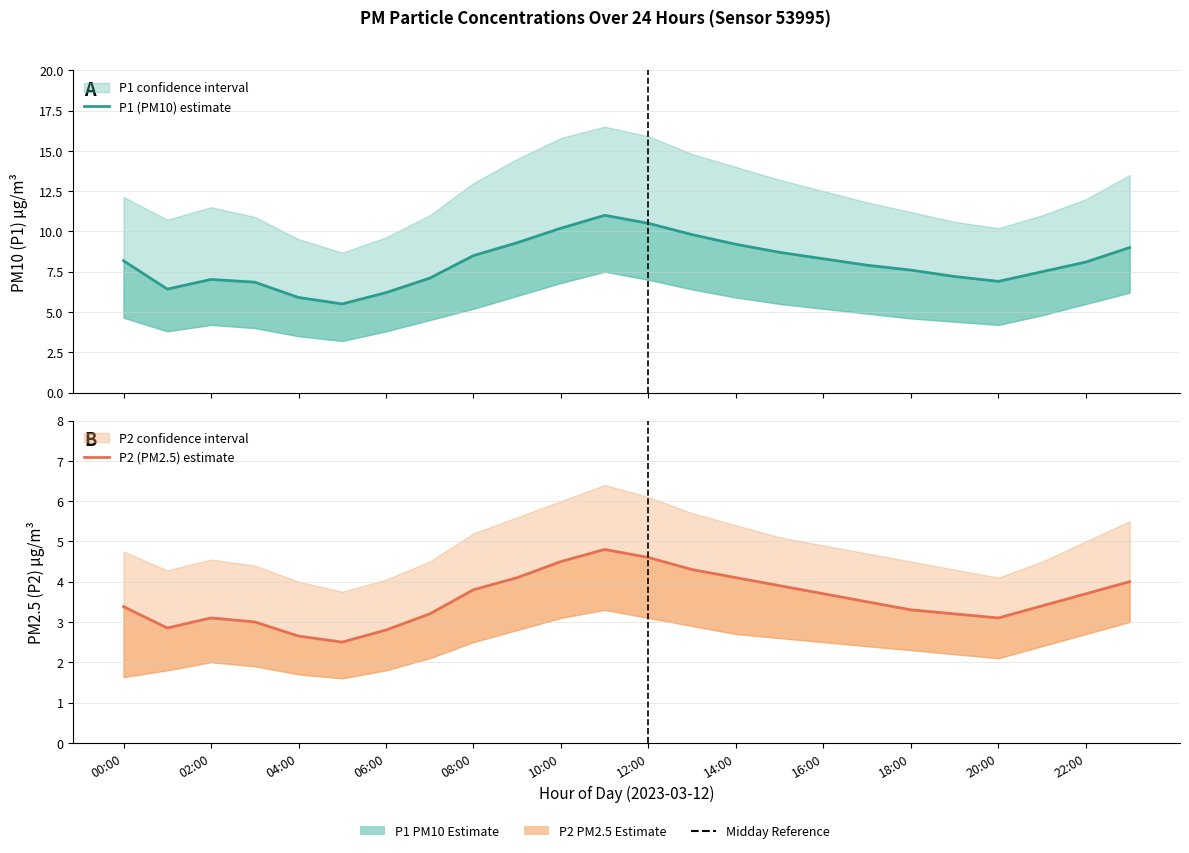

How many lines are shown in the chart?

2